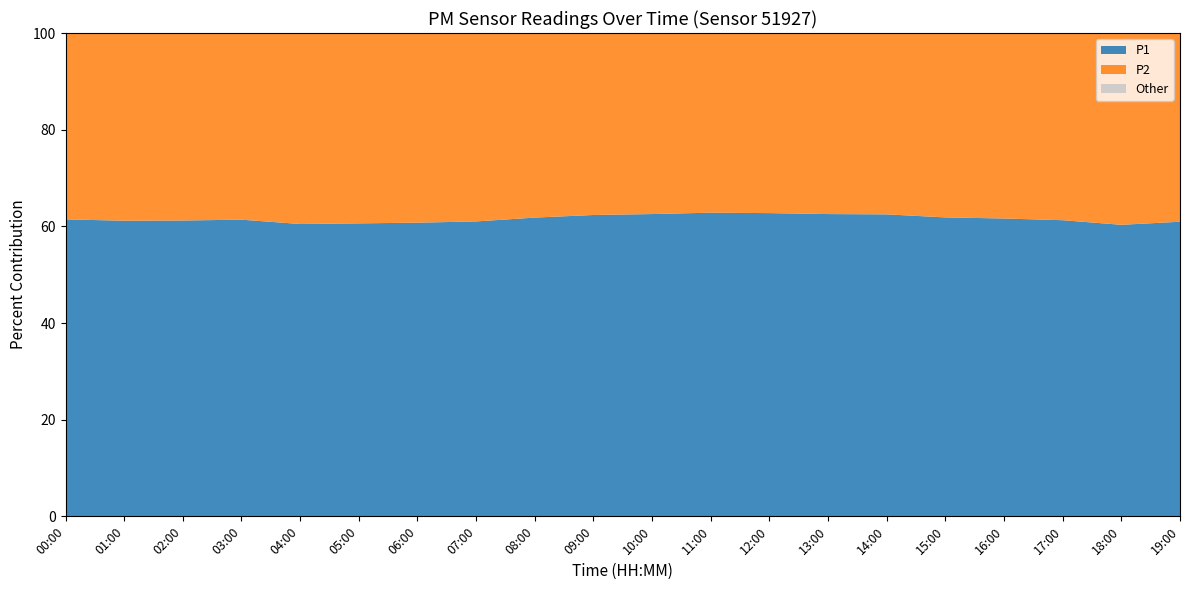

What is the total value across all series at 06:00?

100.0